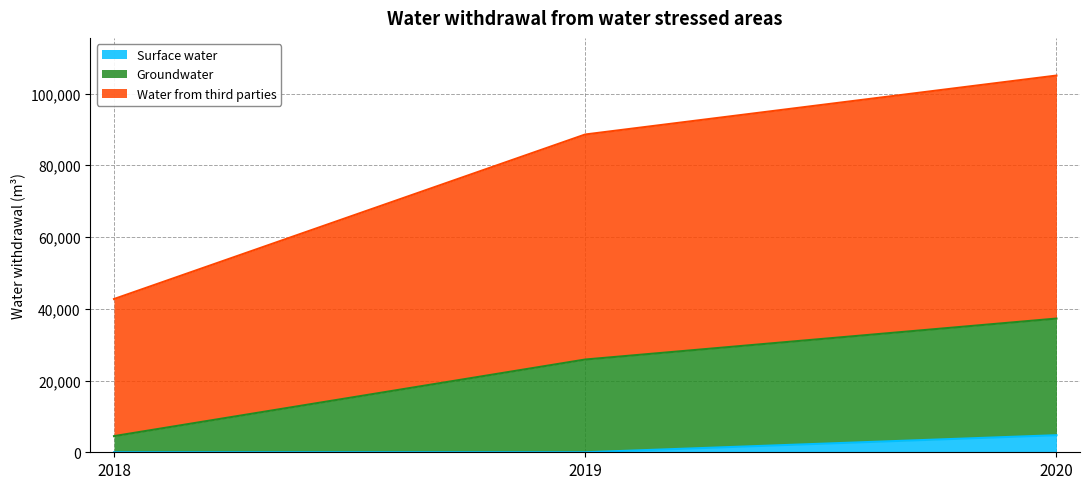

Reading left to right, list the values for the Surface water series.

2018=0	2019=0	2020=4759